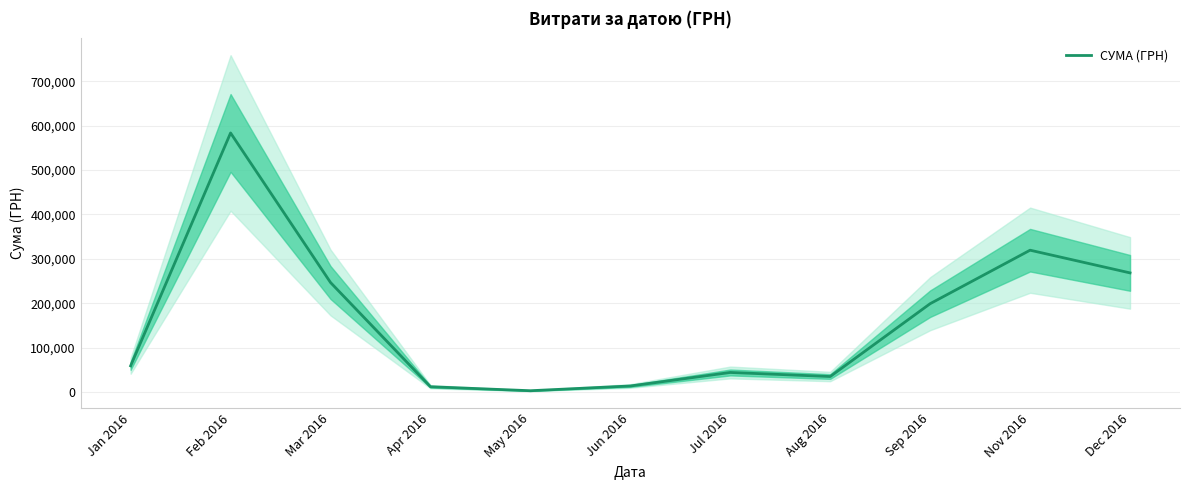

What is the maximum value shown in the chart?

583556.1